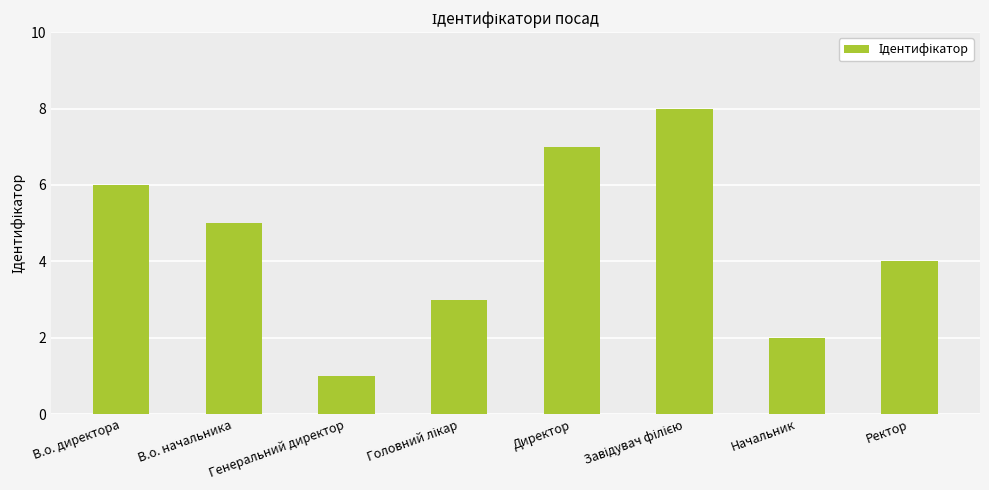

Count the values in the range 3 to 7.

5